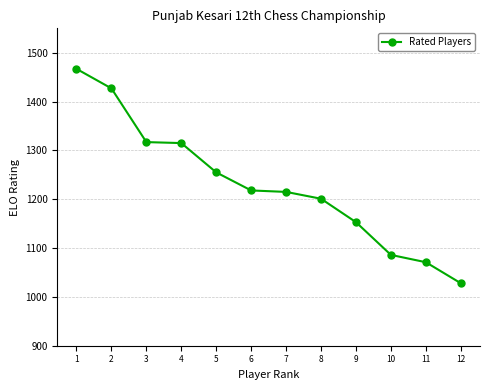

What is the minimum value shown in the chart?

1028